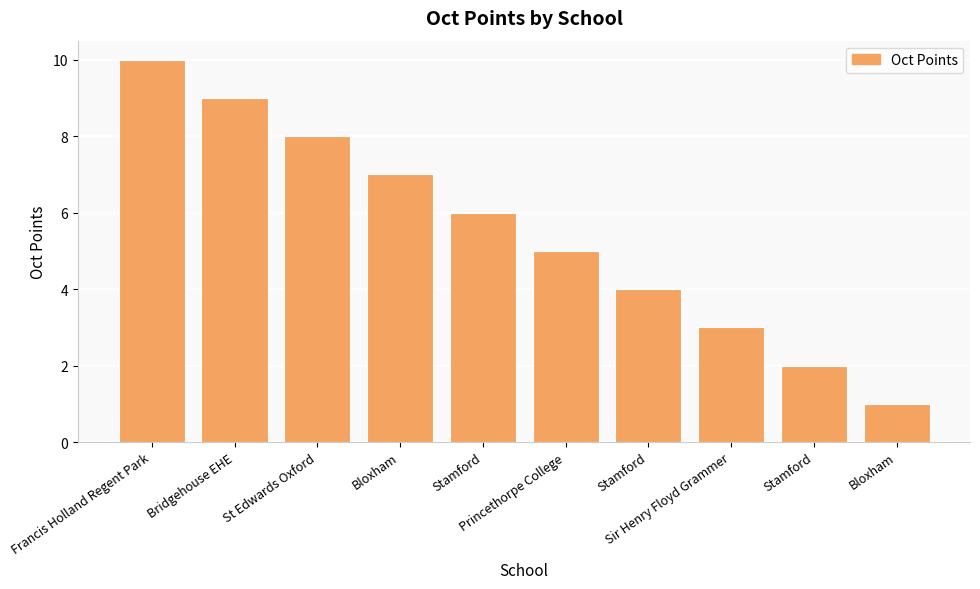

Which label corresponds to the smallest value in the chart?

Bloxham